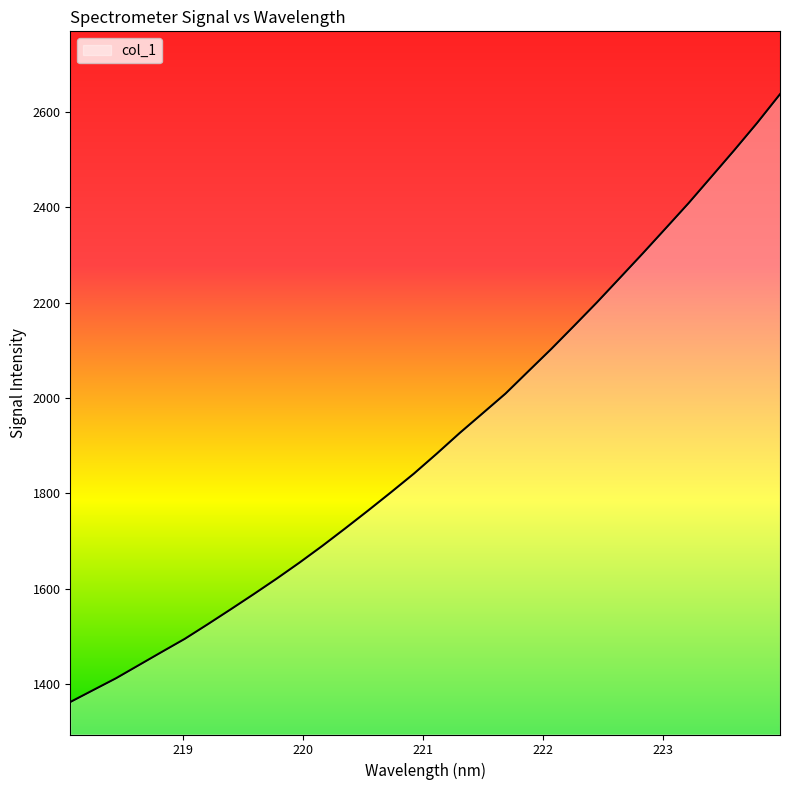

How many lines are shown in the chart?

1